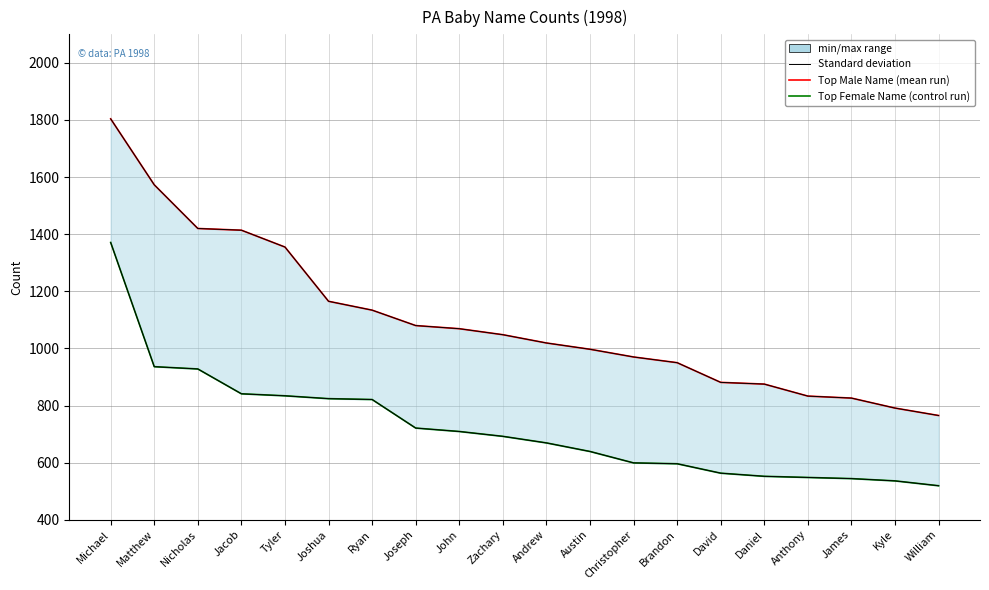

Is it true that max equals 345 at Nicholas?

False